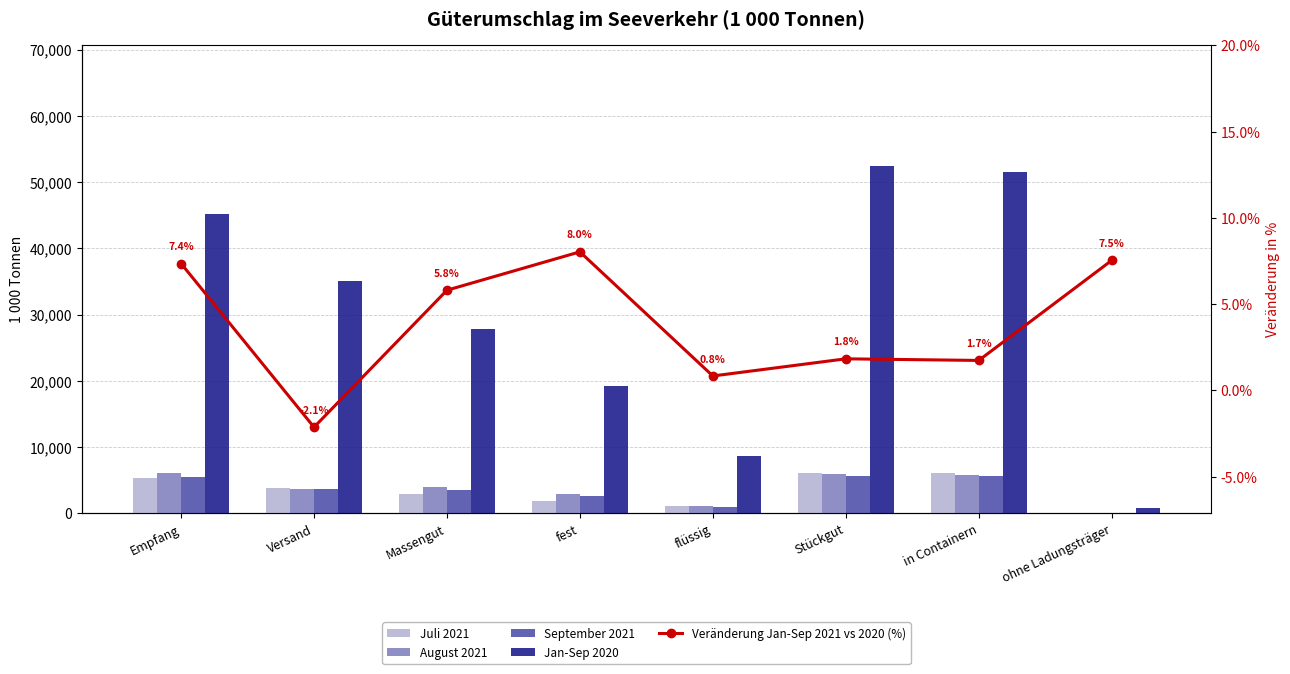

How many groups of bars are there?

8